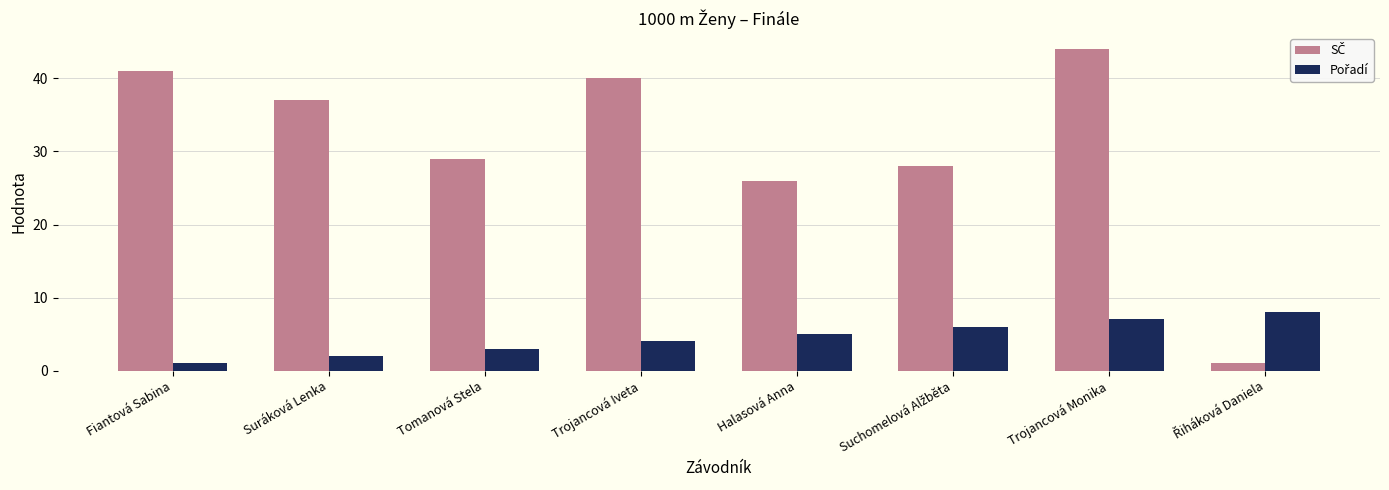

How many distinct data groups are displayed?

2